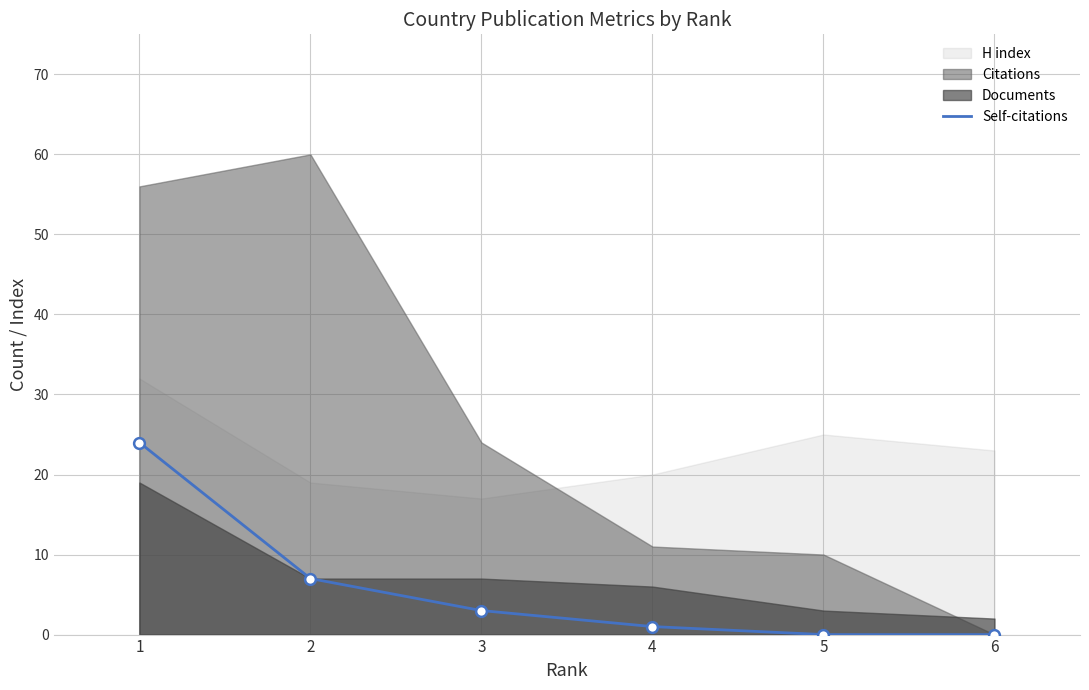

Which has a higher value, 1 or 2?

1